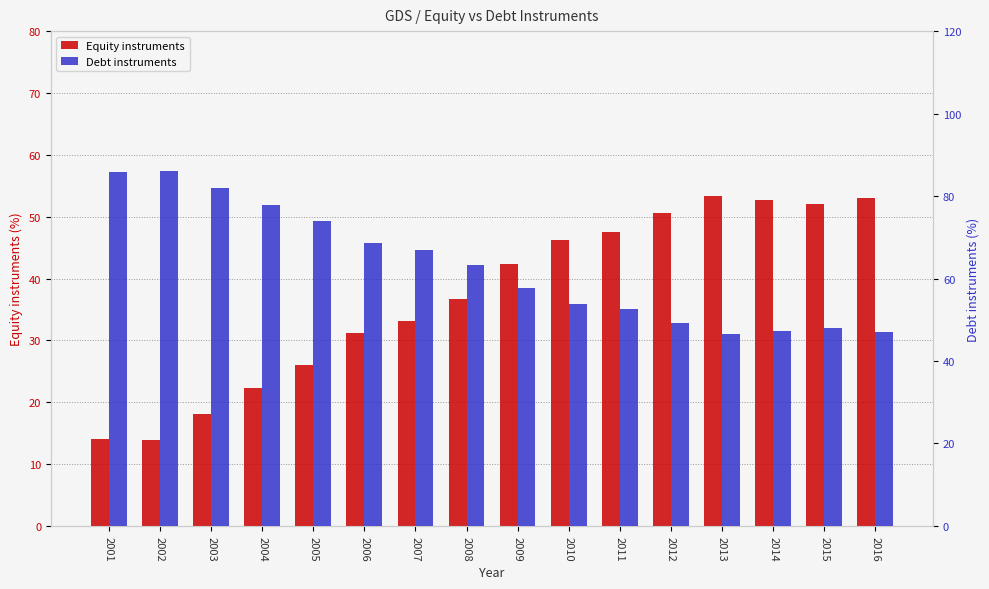

How many data points in Debt instruments are above 63?

8